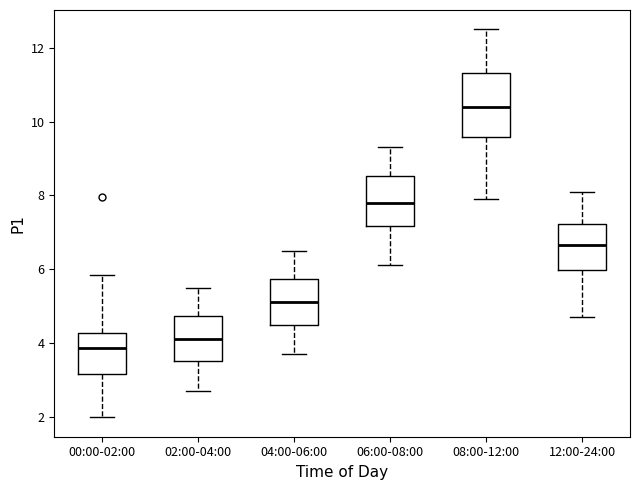

Comparing the boxes themselves (not the whiskers), which one is the tallest?

08:00-12:00